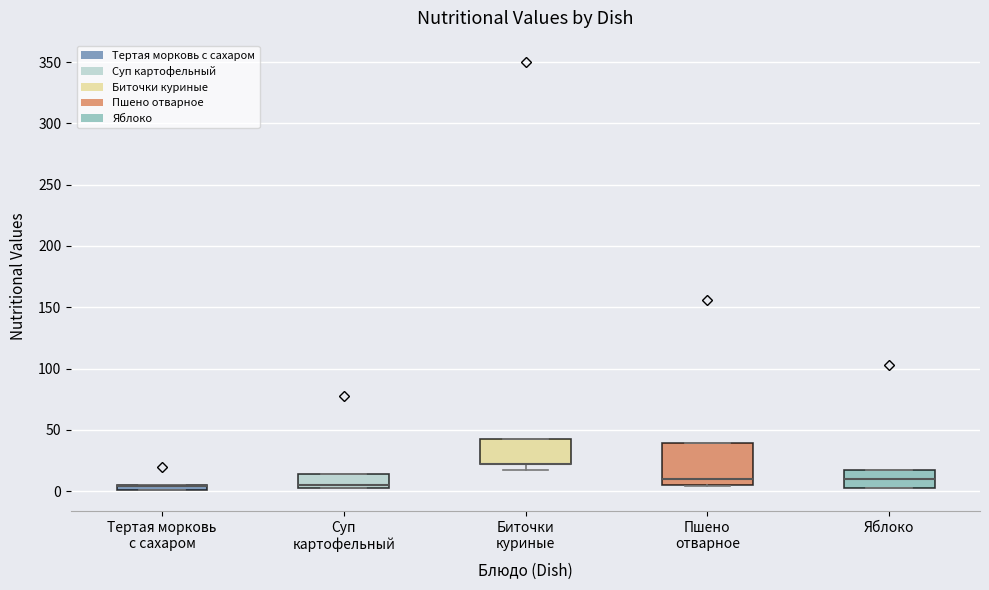

Where is the upper edge of the box for Тертая морковь с сахаром on the y-axis? The values are not printed on the chart, so give them approximately, as read against the axis.

5